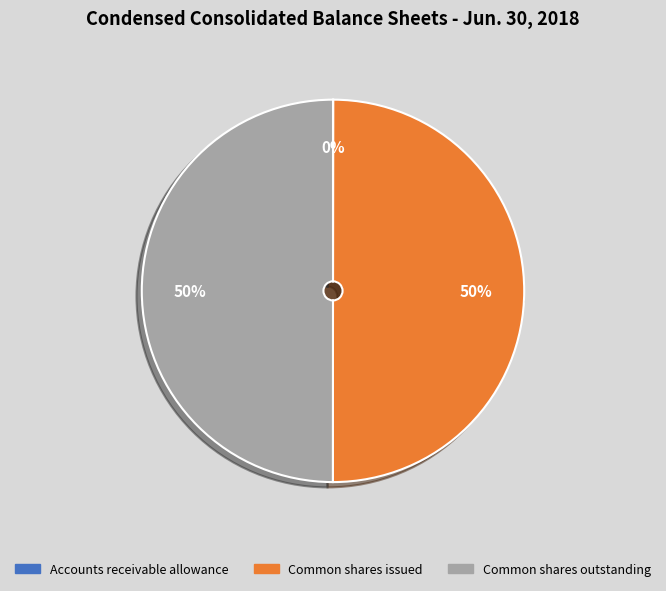

True or false: Common shares outstanding accounts for 57% of the total.

False